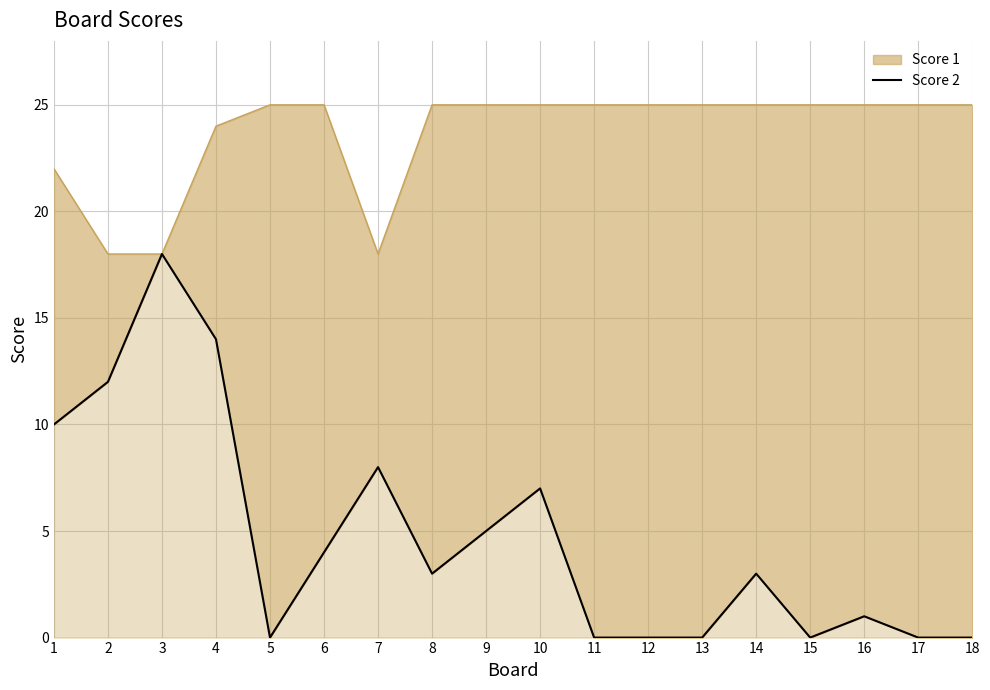

At which category does the chart reach its minimum across all series?

5